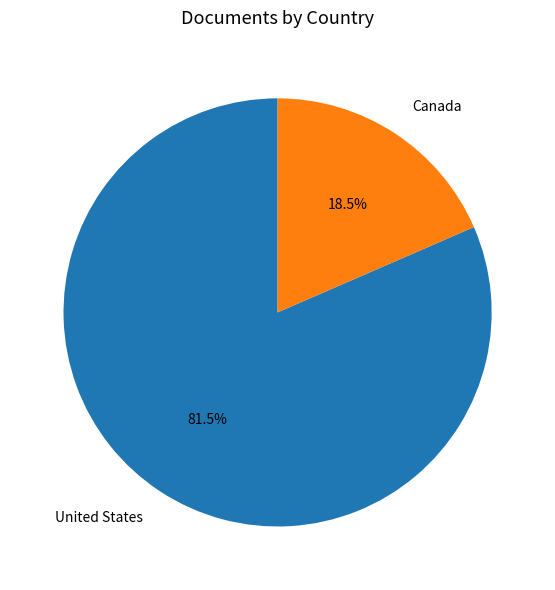

Rank the categories by value from highest to lowest.

United States, Canada